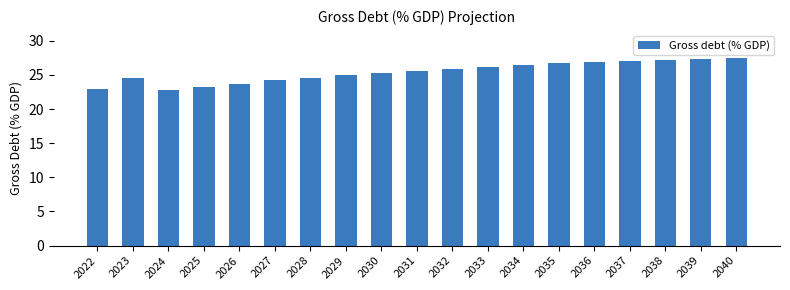

What is the sum of all values?

482.5